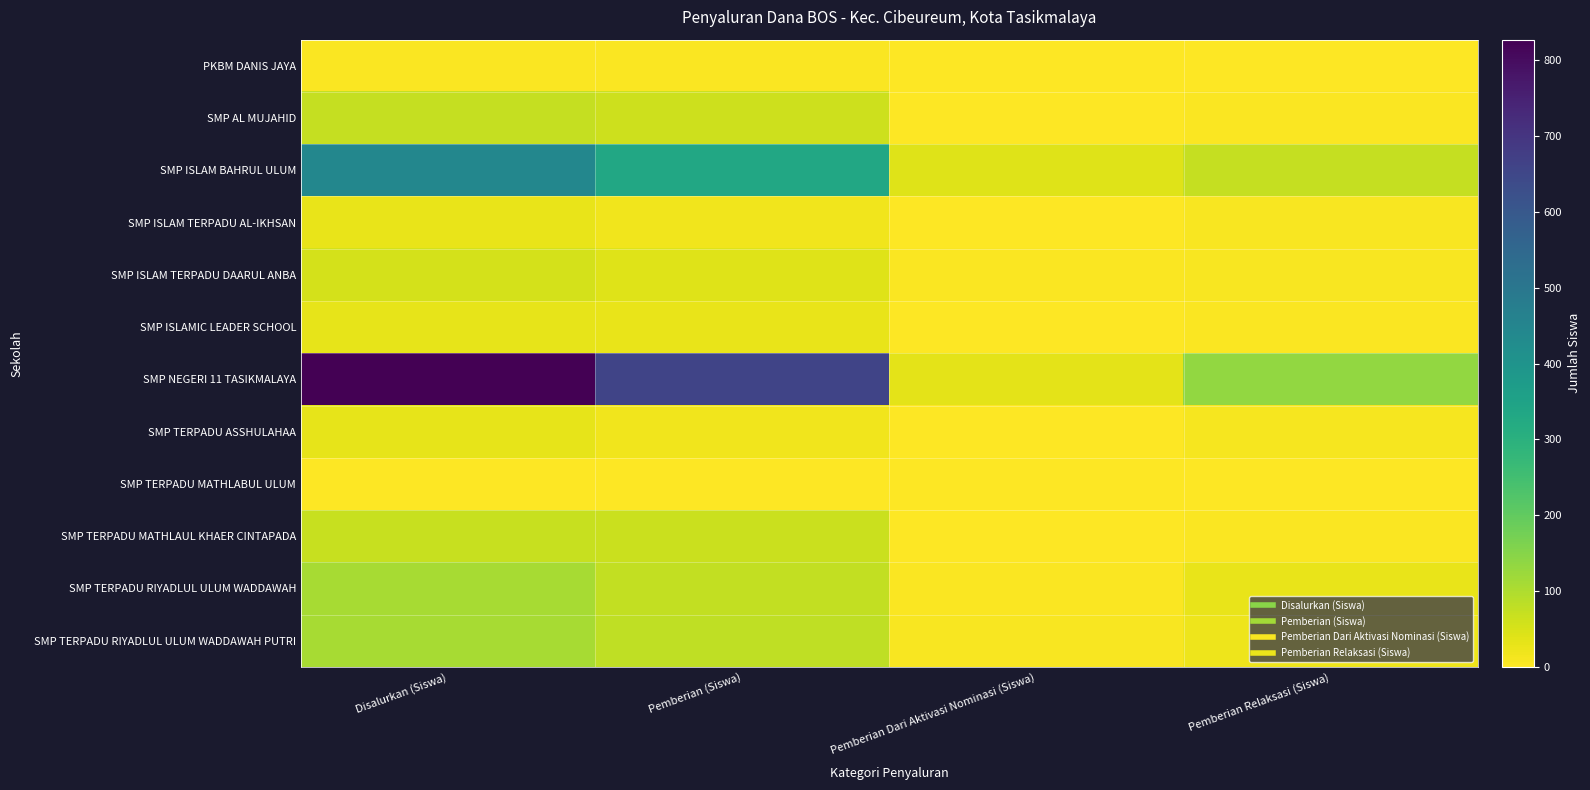

Which has a higher value, Disalurkan (Siswa) or Pemberian Dari Aktivasi Nominasi (Siswa)?

Disalurkan (Siswa)